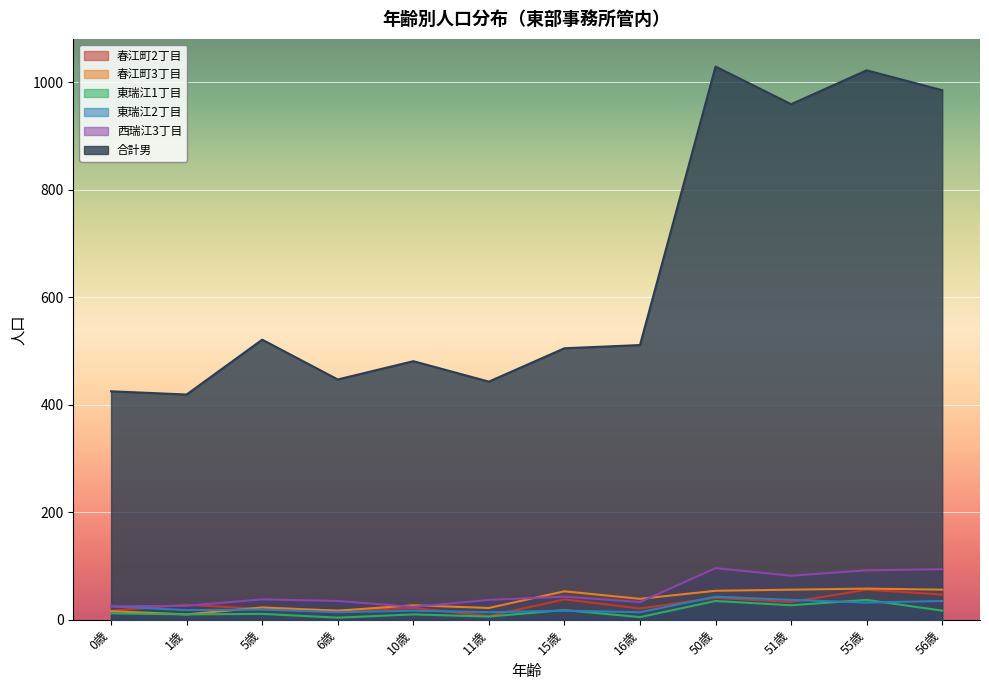

Is it true that 春江町3丁目 equals 10 at 1歳?

True